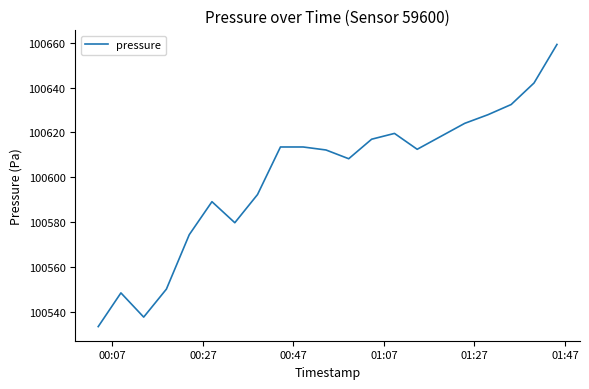

What is the maximum value shown in the chart?

100659.3